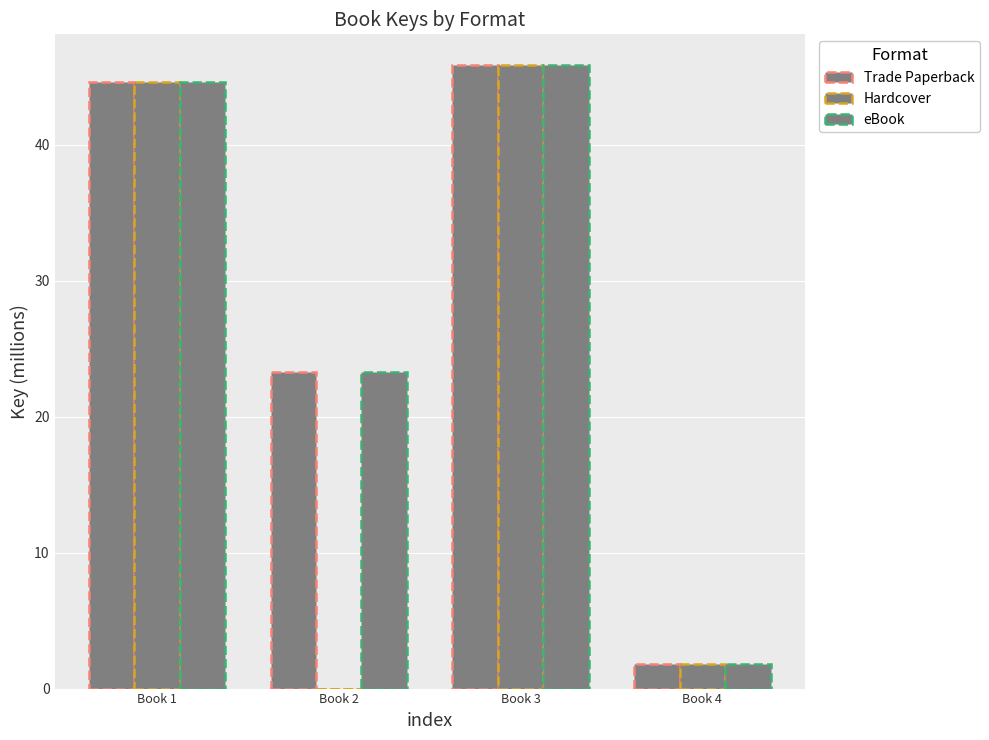

Does the chart contain stacked bars?

No